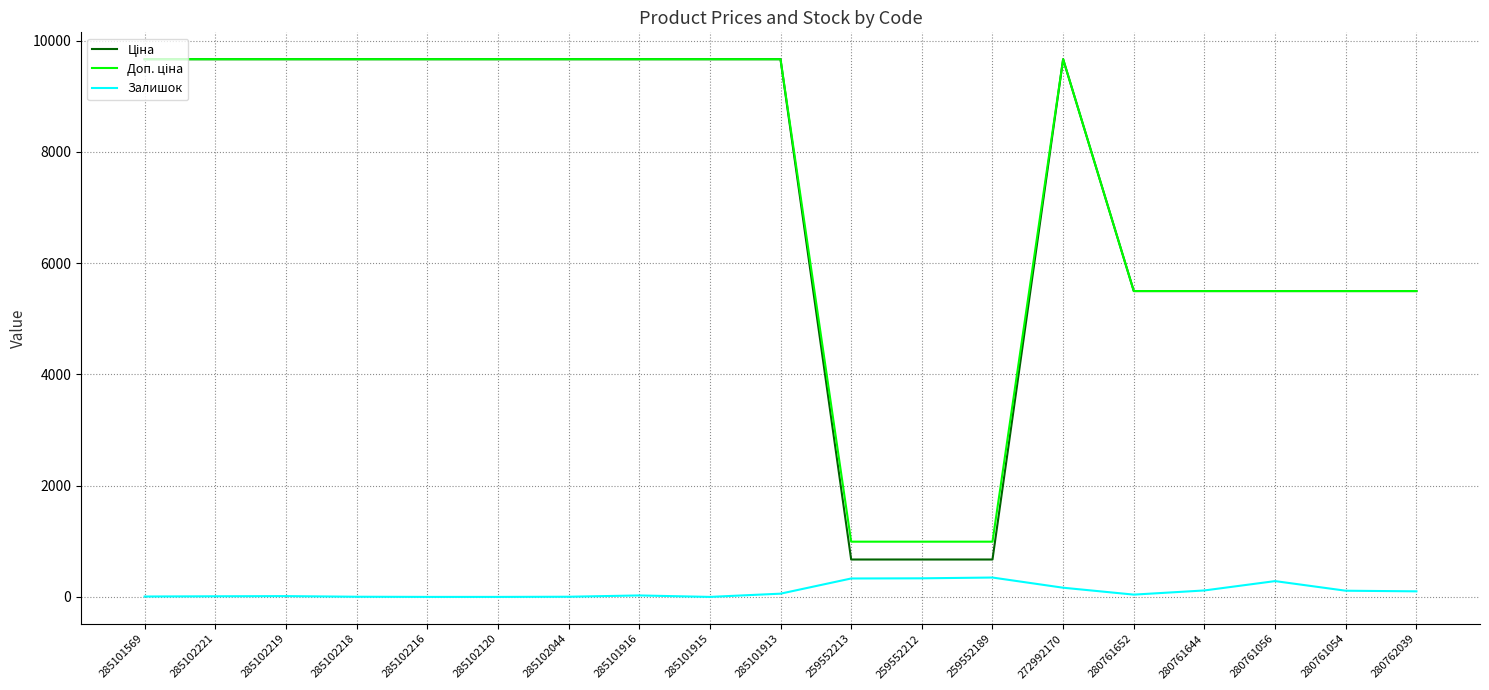

Is it true that Залишок equals 7.0 at 285101569?

True